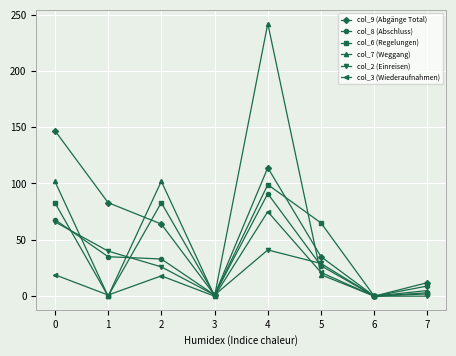

Which series has the widest spread of values?

col_7 (Weggang)